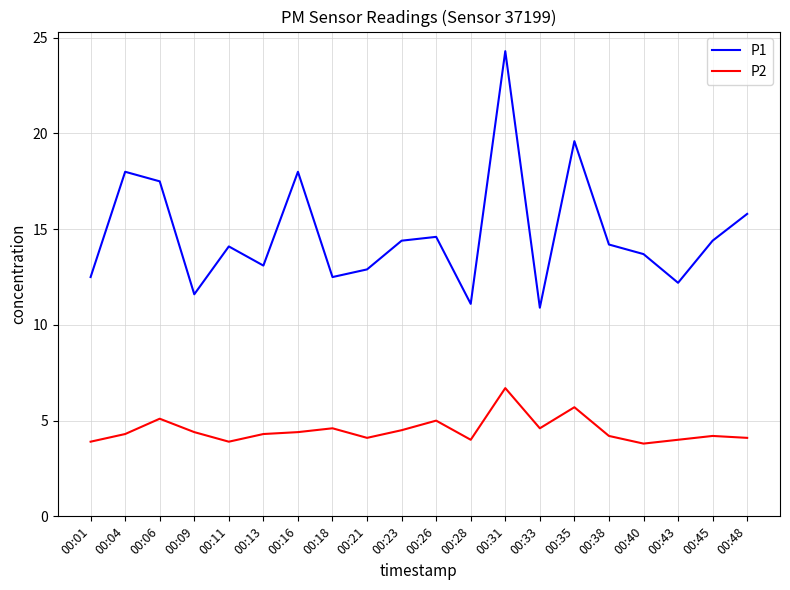

What is the total value across all series at 00:13?

17.4